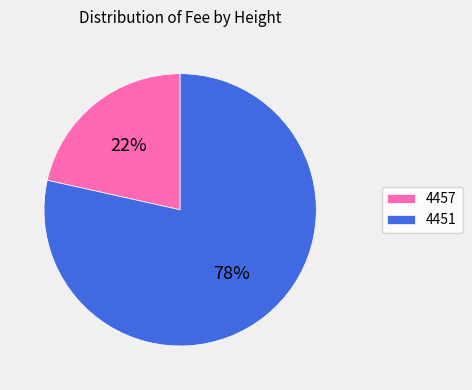

Which slice is the smallest?

4457